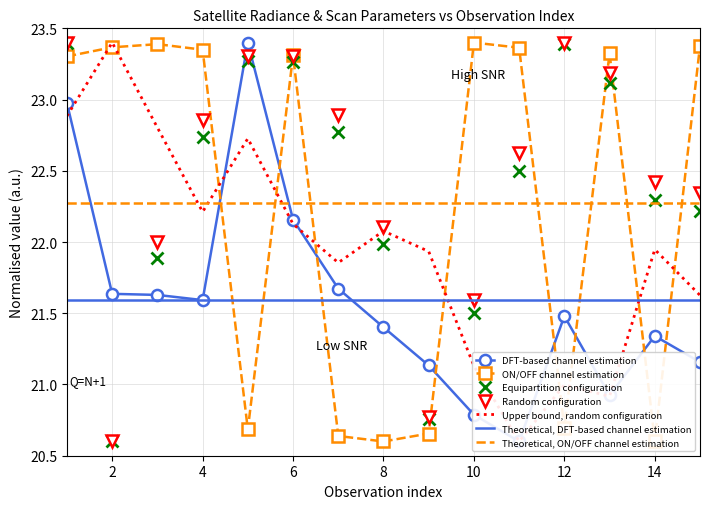

Is it true that Equipartition configuration equals 13.4 at 6?

False